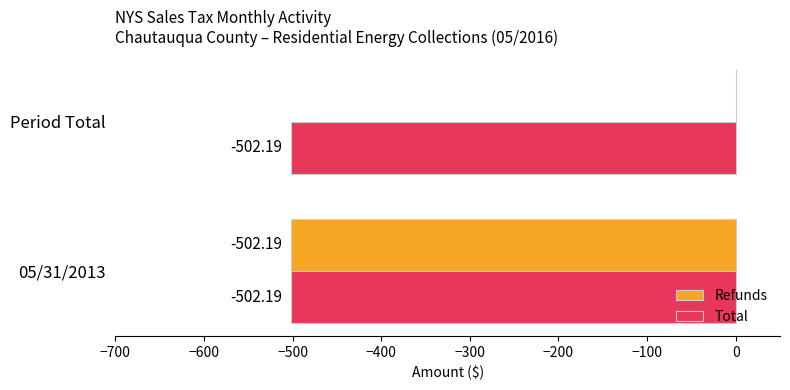

Which series has the widest spread of values?

Refunds